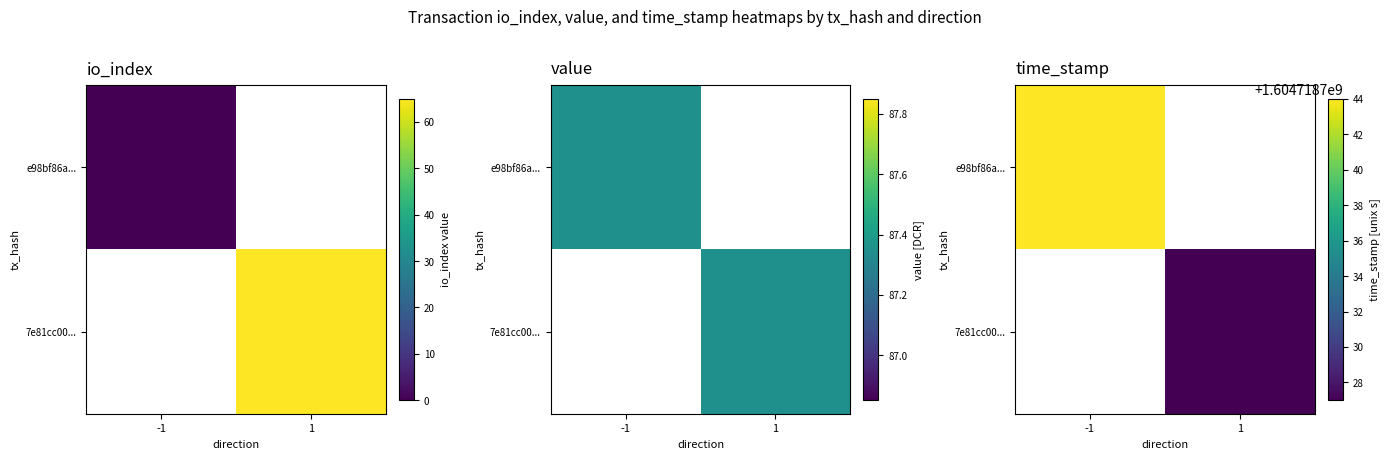

What is the difference between the e98bf86a5465496ae7431b7e4bc288e06552d08 values at io_index and value?

87.4